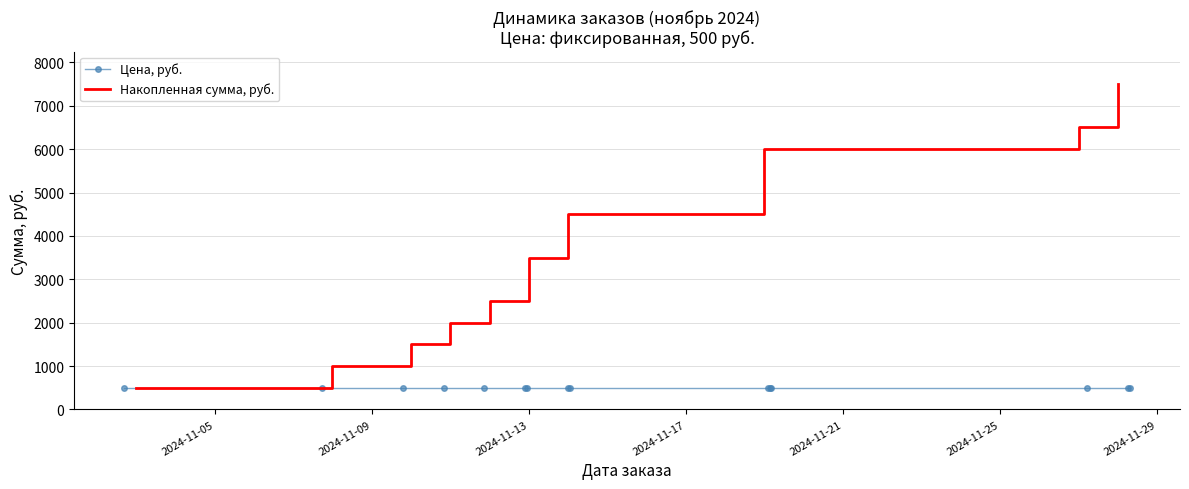

What is the difference between the highest and lowest values at 12?

6000